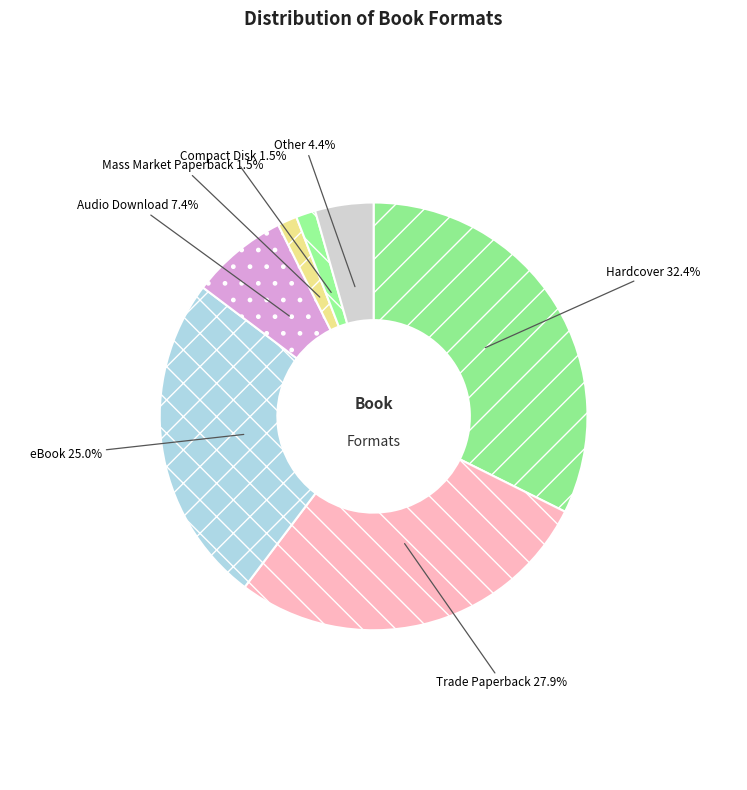

What percentage is NOT represented by Compact Disk?

98.5%